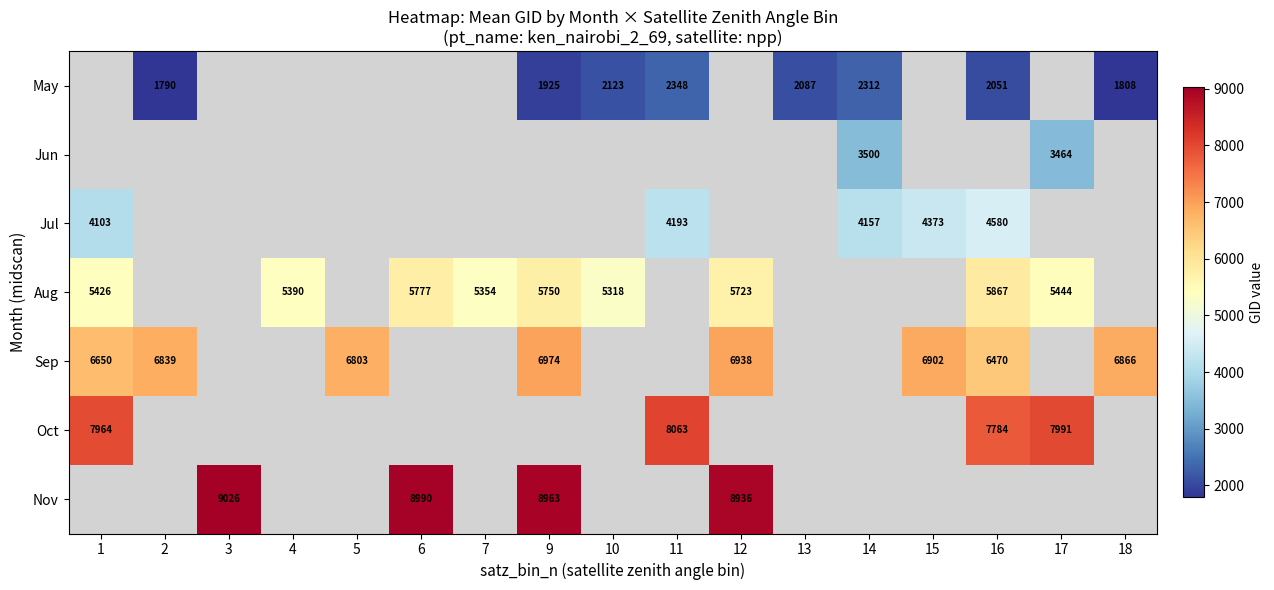

True or false: Sep has a value of 6902 at 15.

True